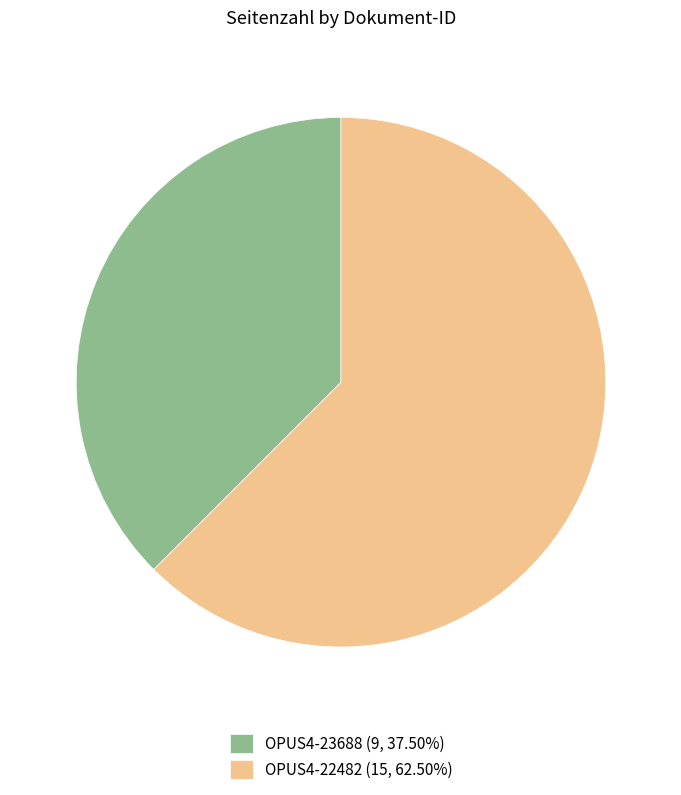

What is the smallest slice in the pie chart?

OPUS4-23688